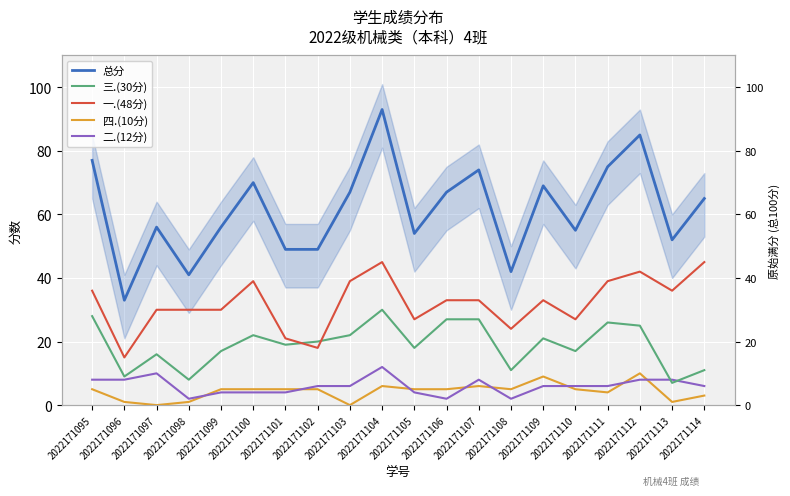

What is the value of the 四.(10分) point at the 5th from the left?

5